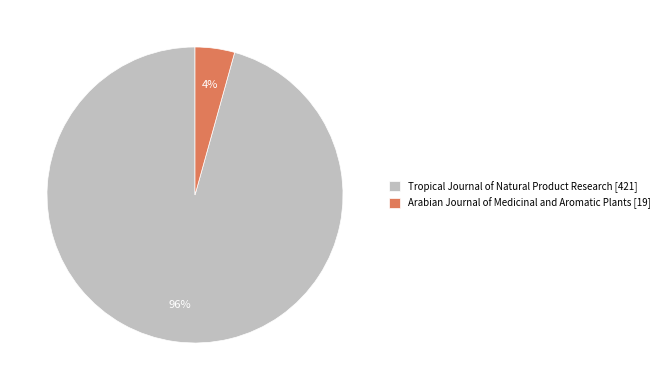

How many segments does this pie chart have?

2